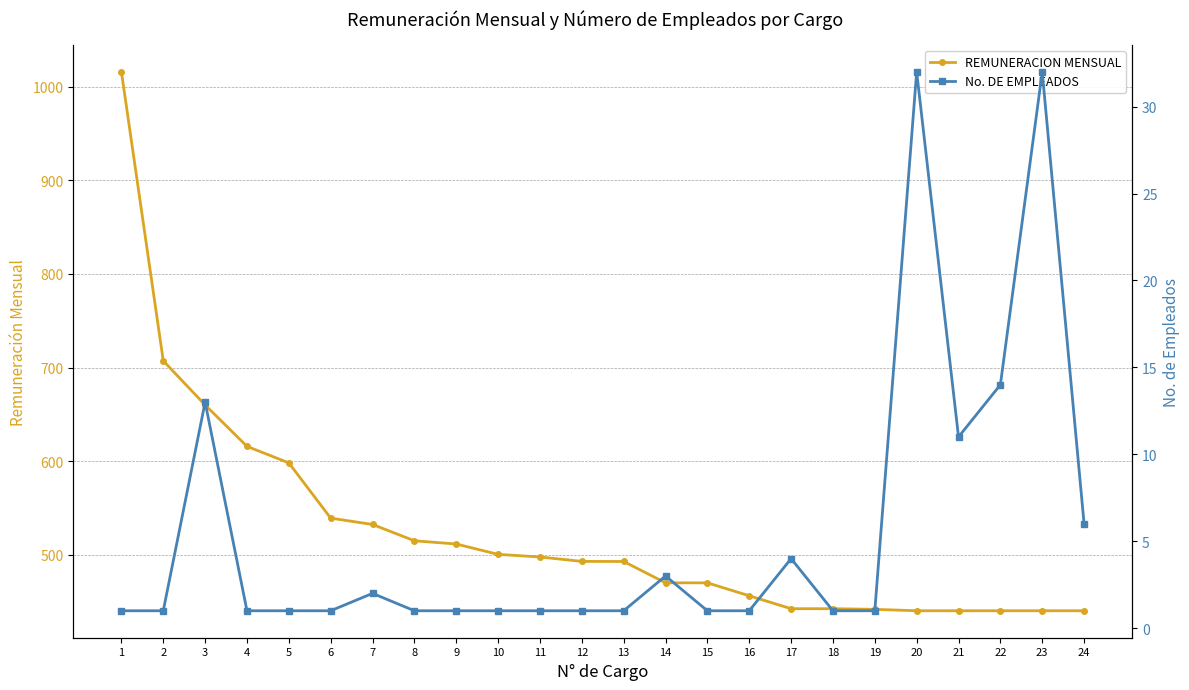

At how many categories does at least one series exceed 550?

5